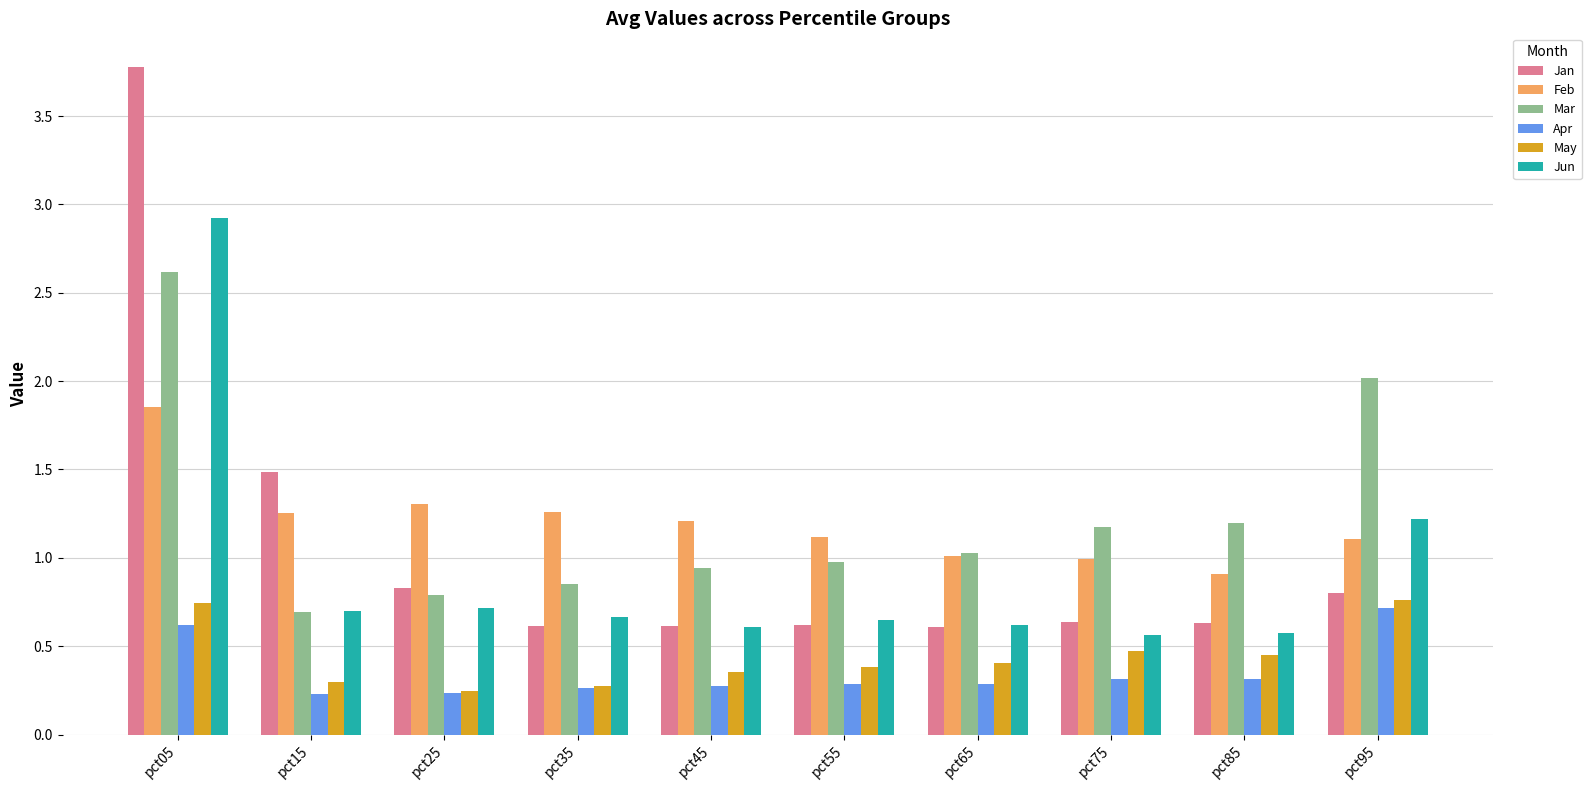

What is the highest value of the Jan series?

3.8